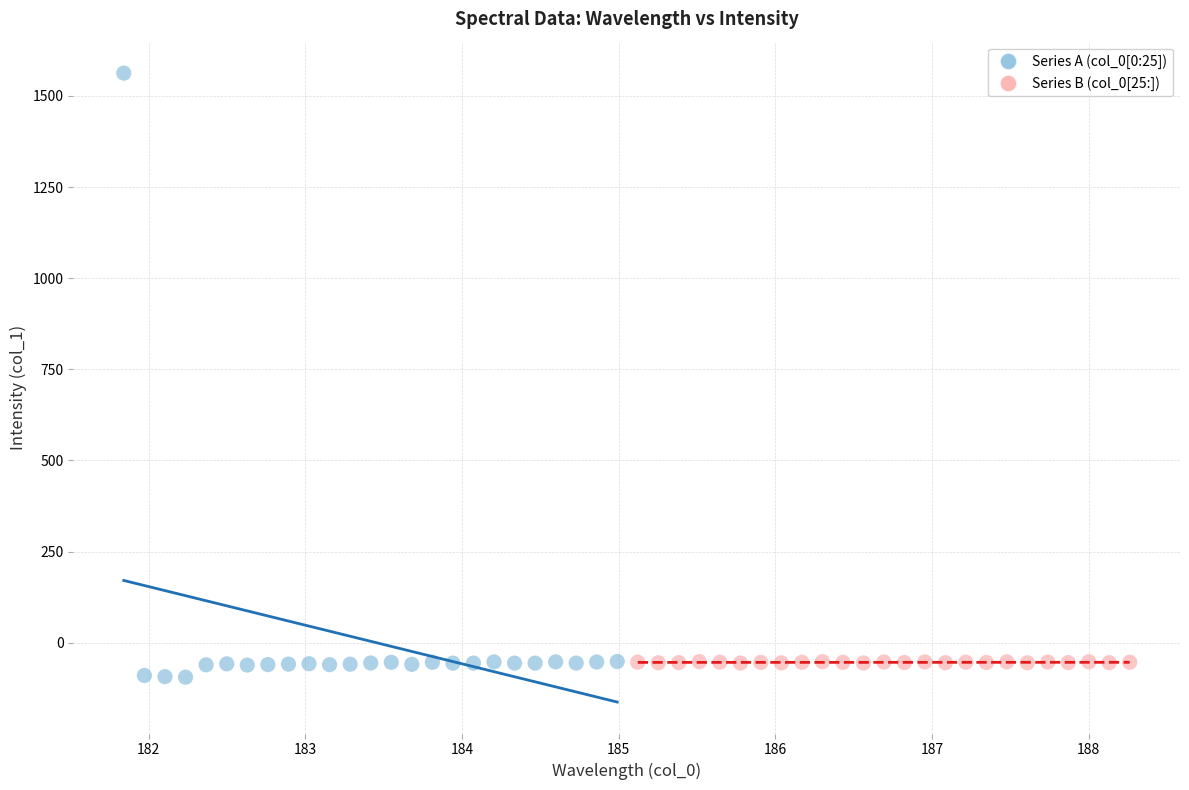

Which series contains the highest Y value?

Series A (col_0[0:25])